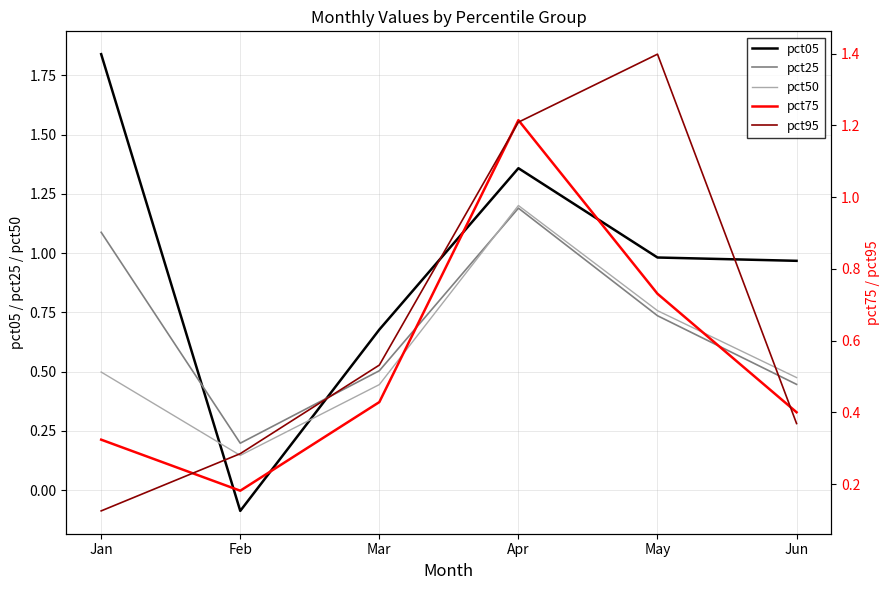

How many times do pct25 and pct95 cross each other?

2